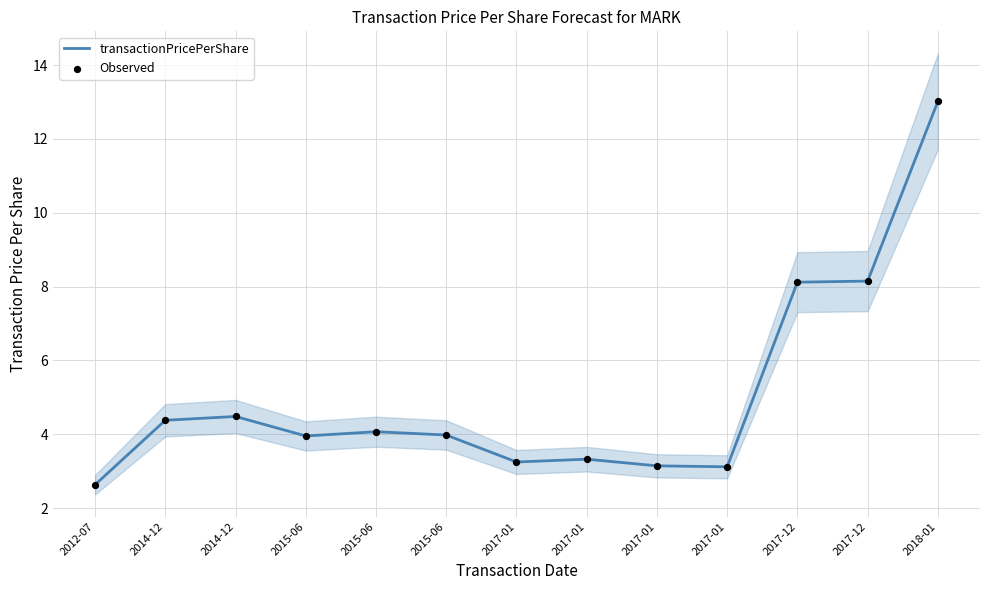

Is the value of transactionPricePerShare at 2015-06 greater than the value of Observed at 2018-01?

No